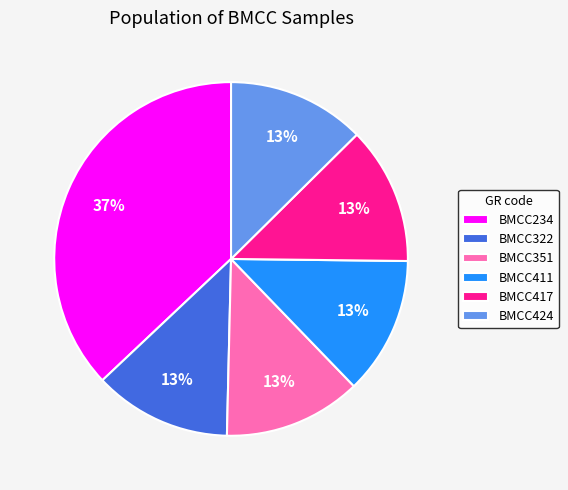

To the nearest percent, what is the difference between the BMCC234 and BMCC411 slice percentages?

24%